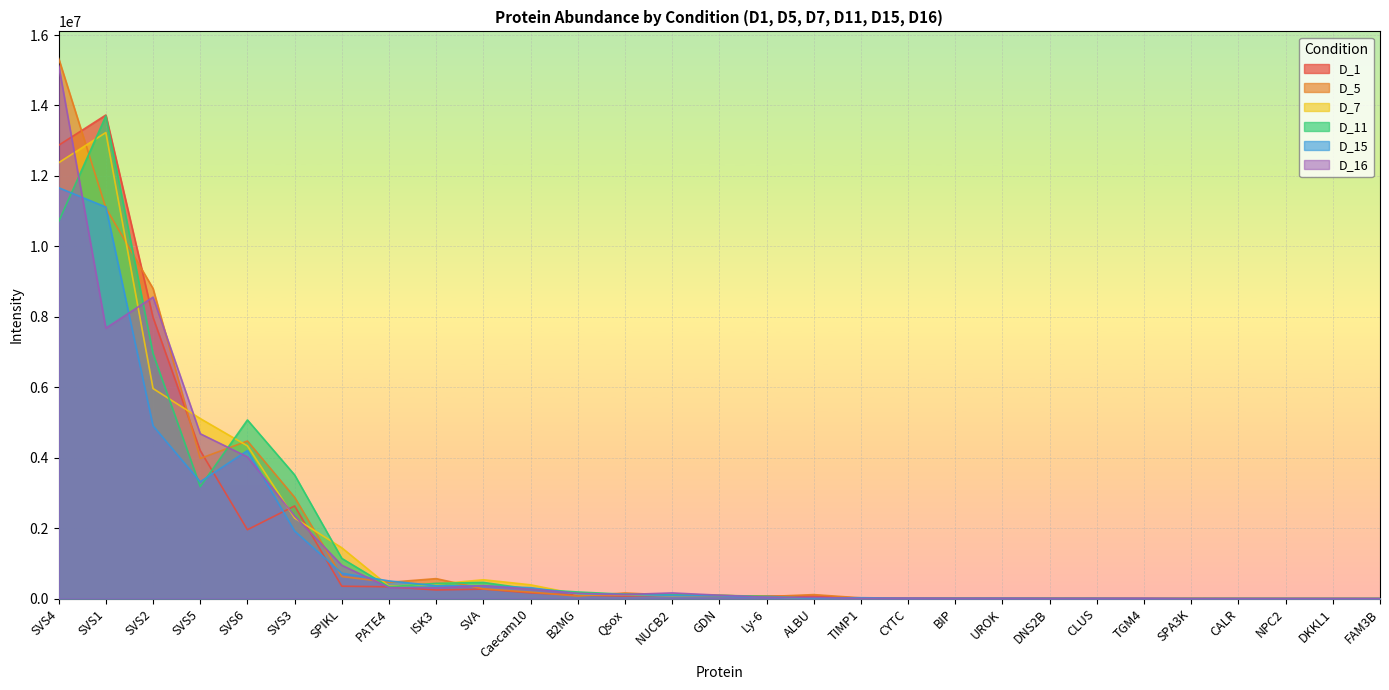

Where is the first local maximum for D_15?

SVS6